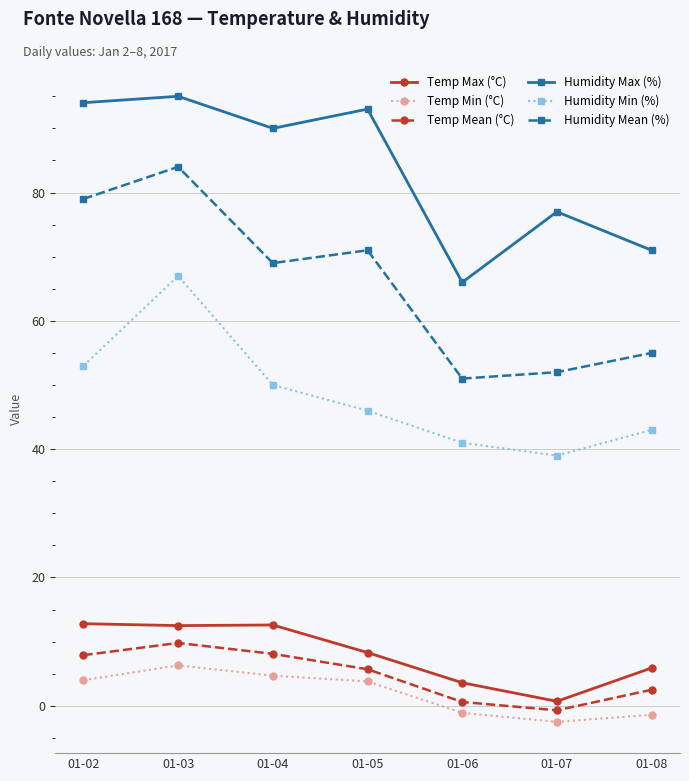

Where is Humidity Mean (%) nearest to the value 67?

01-04